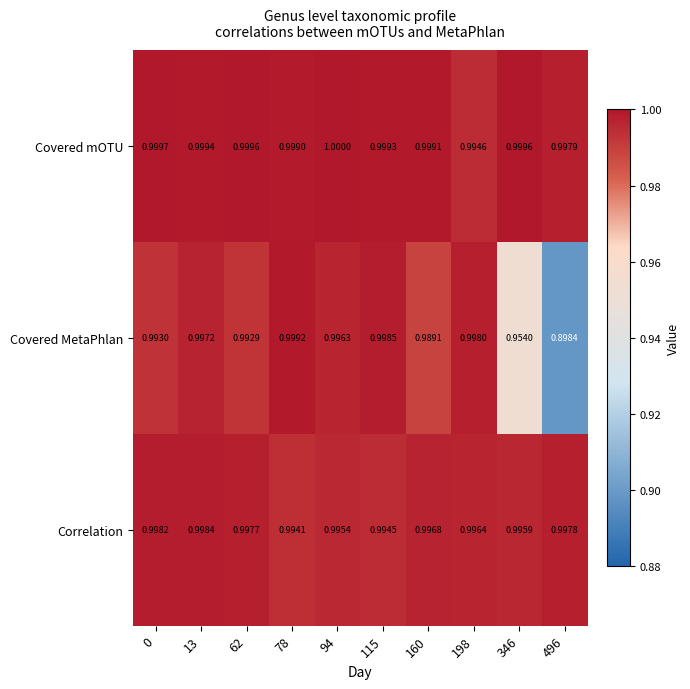

How many series are shown in this chart?

3